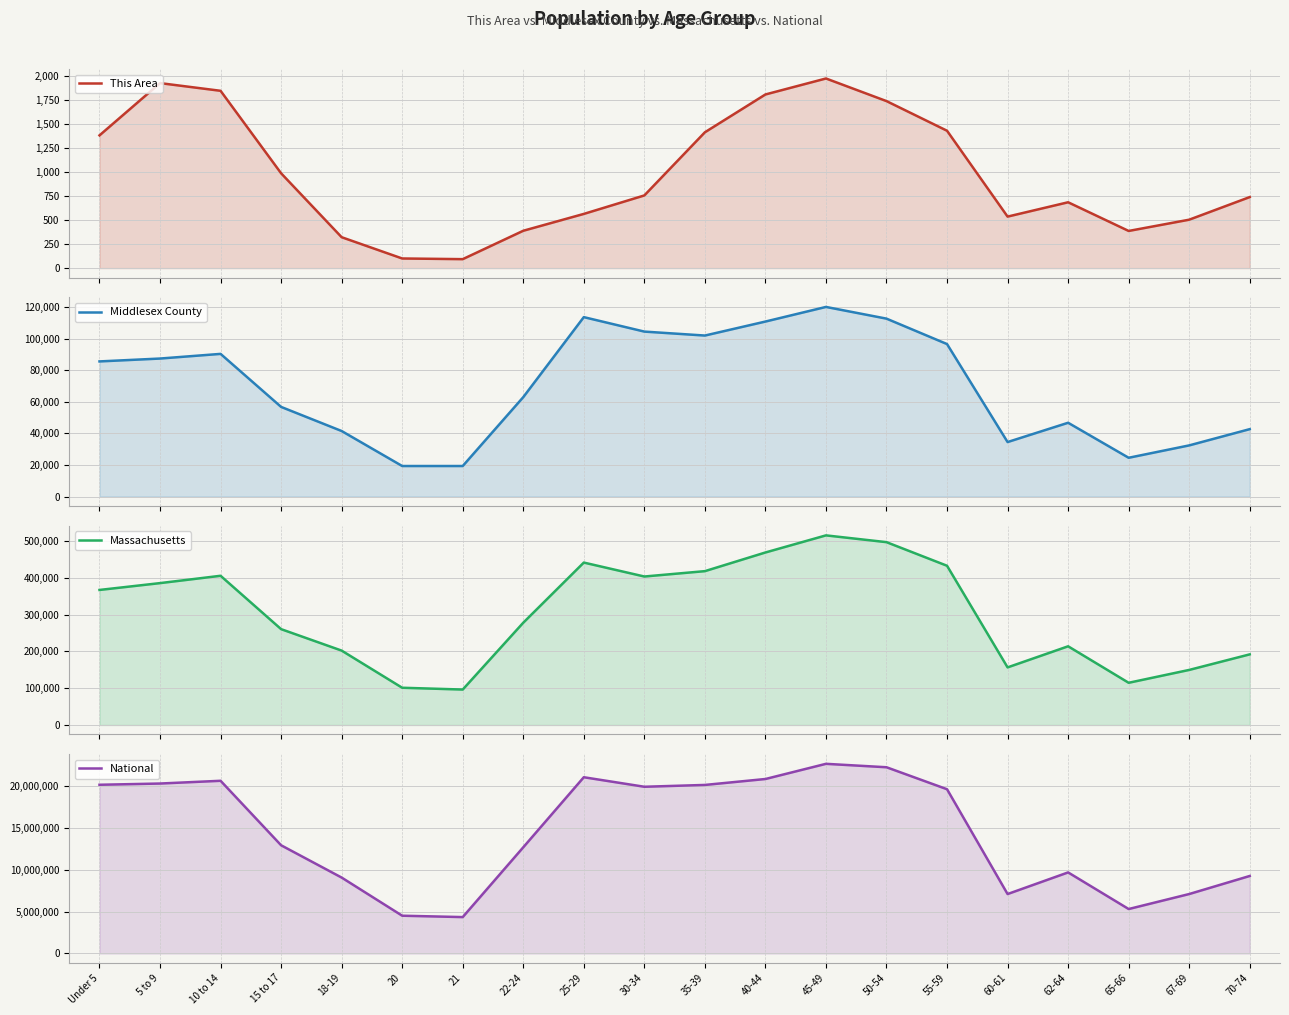

True or false: Middlesex County has a value of 151649 at 30-34.

False